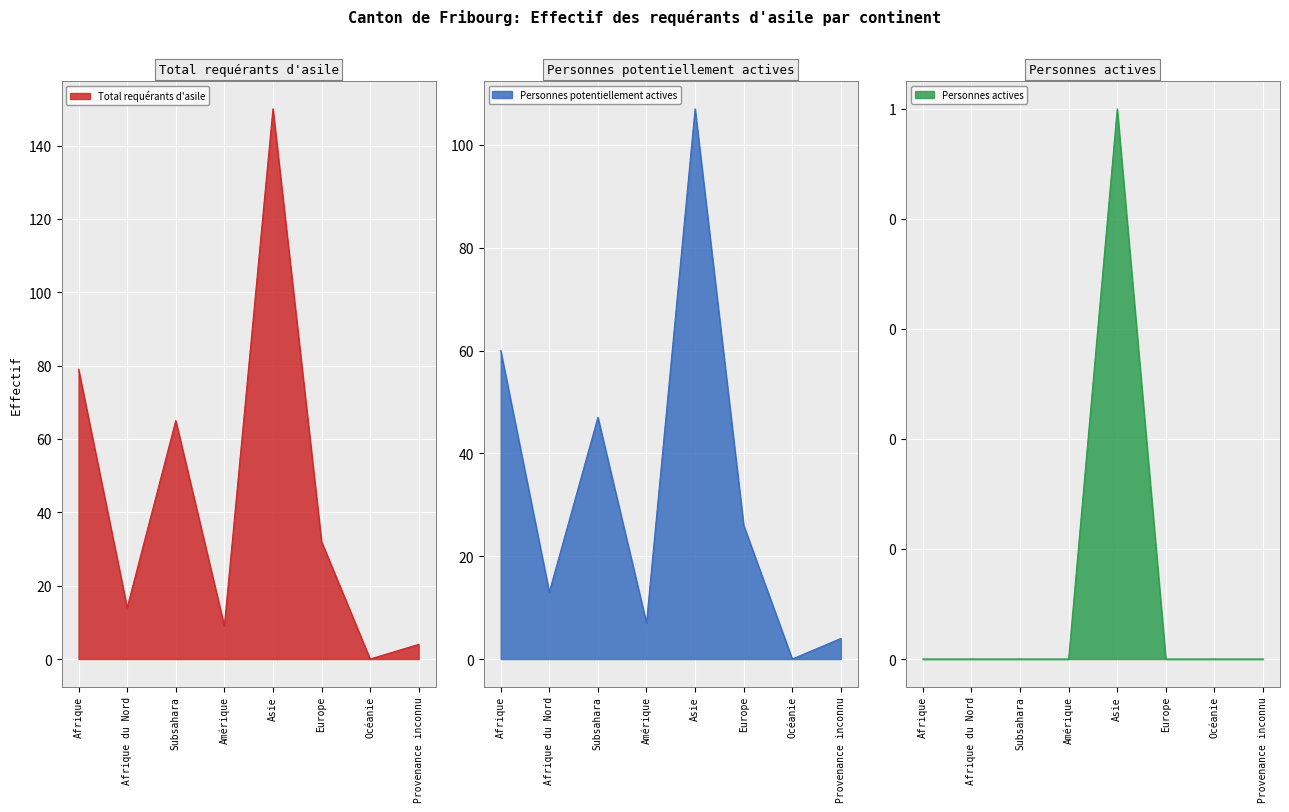

At which label does Personnes potentiellement actives first exceed 26?

Afrique